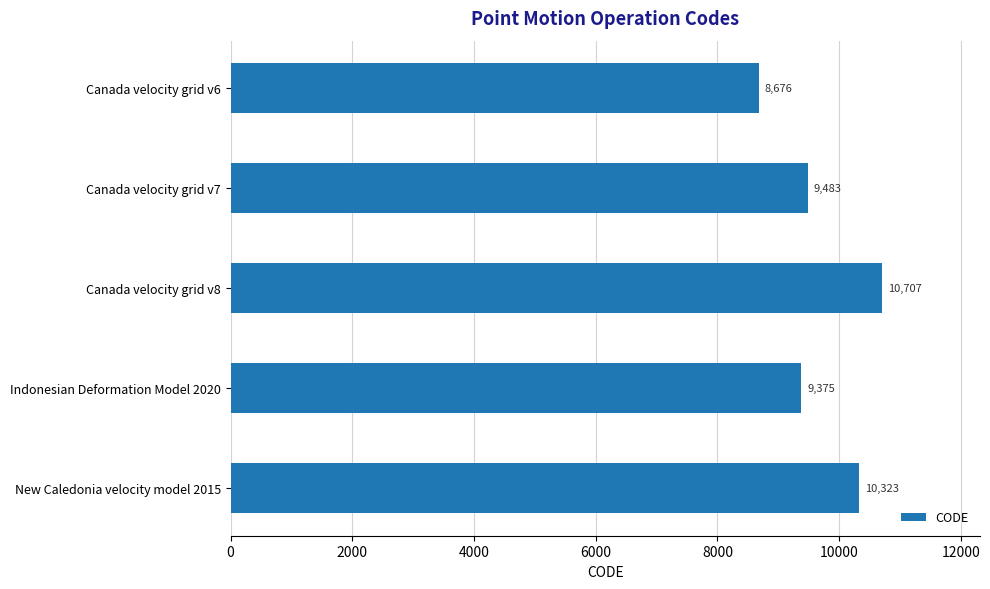

Reading bottom to top, extract all data points from this chart.

10323	9375	10707	9483	8676